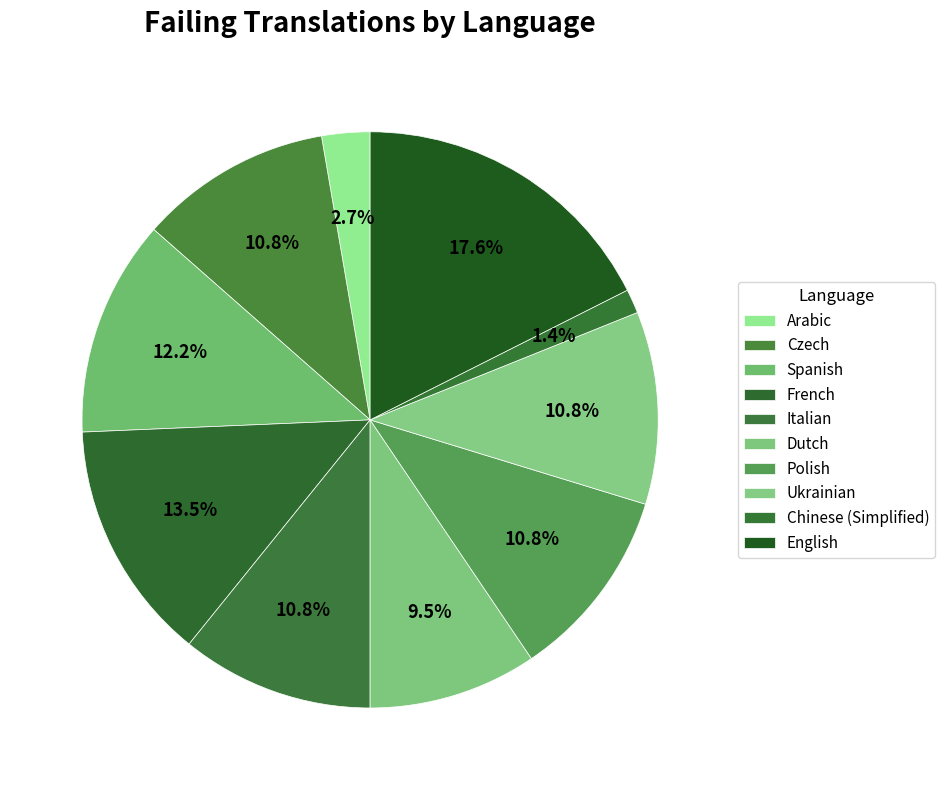

To the nearest percent, what percentage of the pie is Spanish?

12%